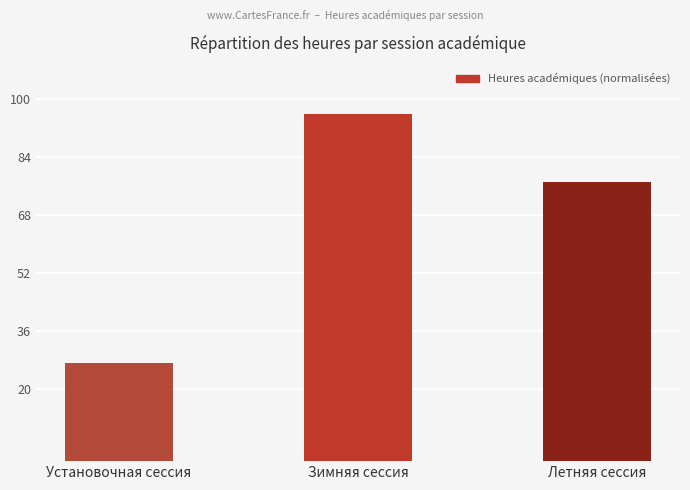

Where does the data first go above 77?

Зимняя сессия